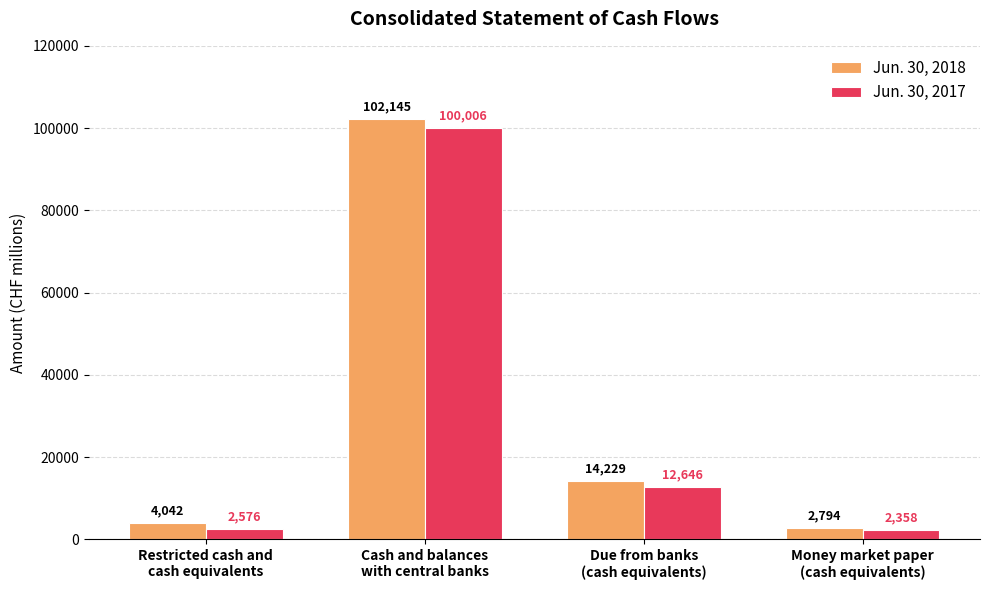

Read the Jun. 30, 2017 value at Money market paper
(cash equivalents).

2358